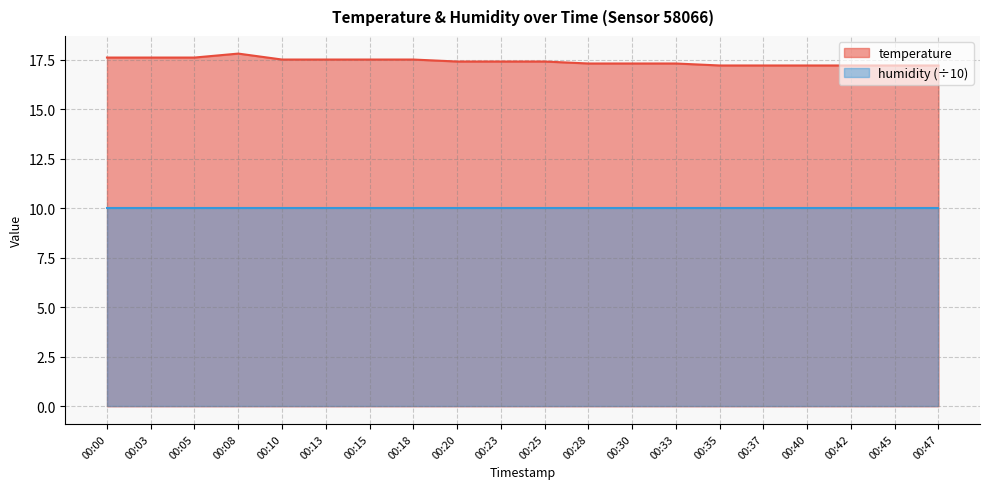

Count the number of categories in the chart.

20